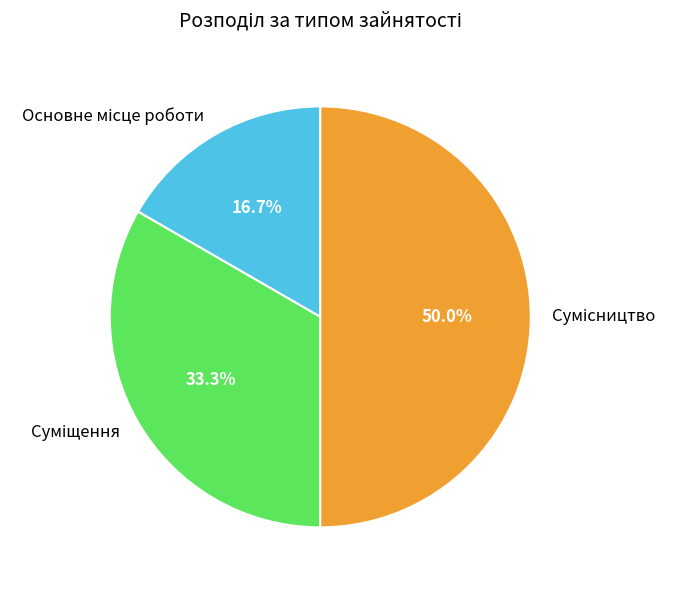

How many segments does this pie chart have?

3